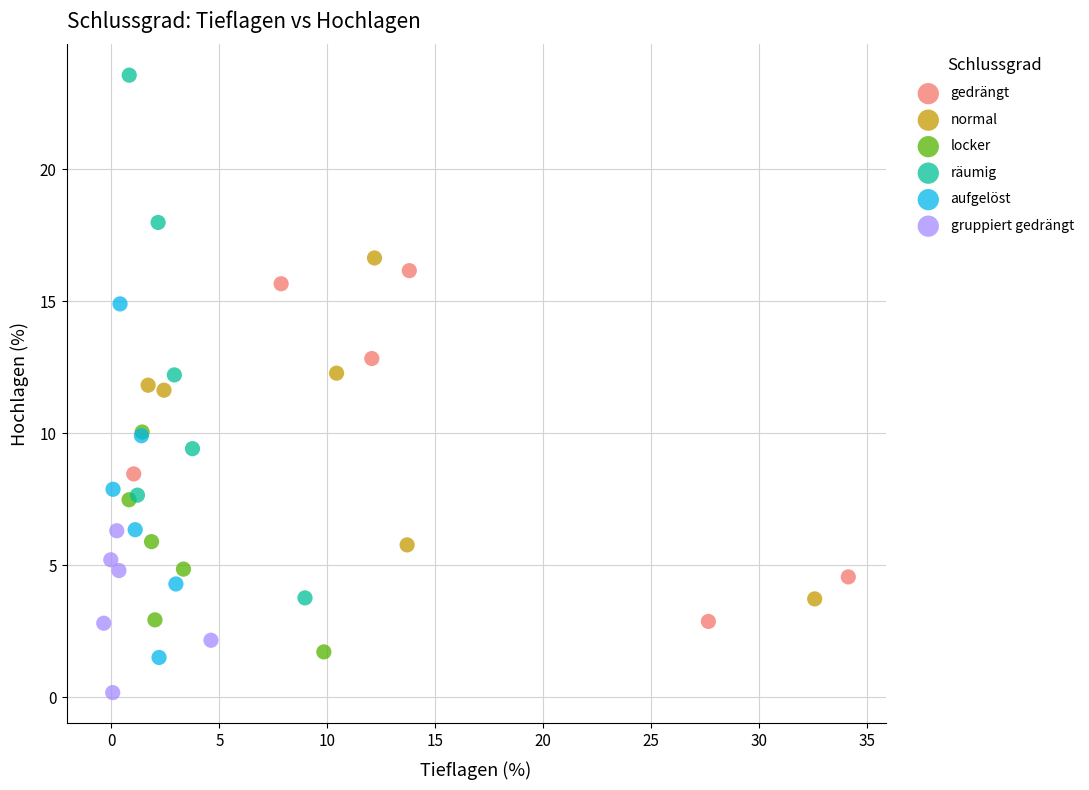

Which series contains the lowest Y value?

gruppiert gedrängt